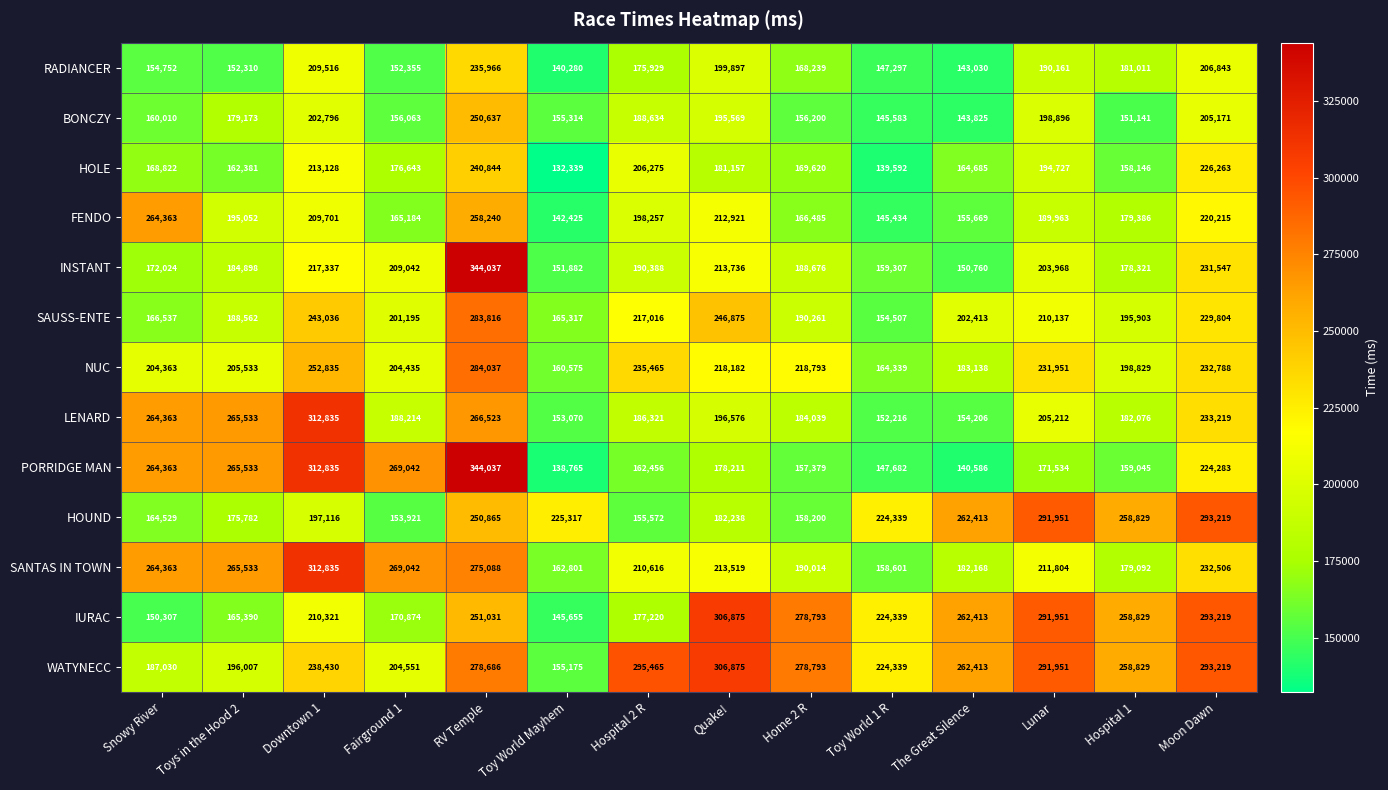

What is the spread (max minus min) of values at Snowy River?

114056